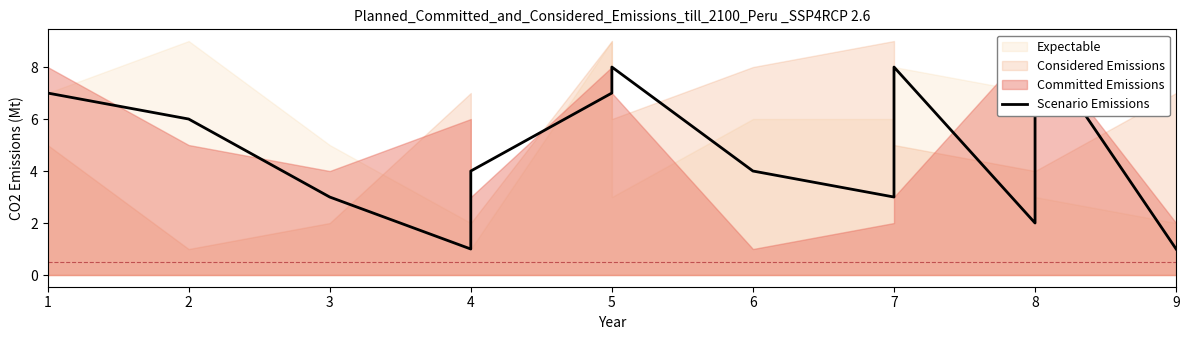

The chart shows a value of 1 at 4. True or false?

False